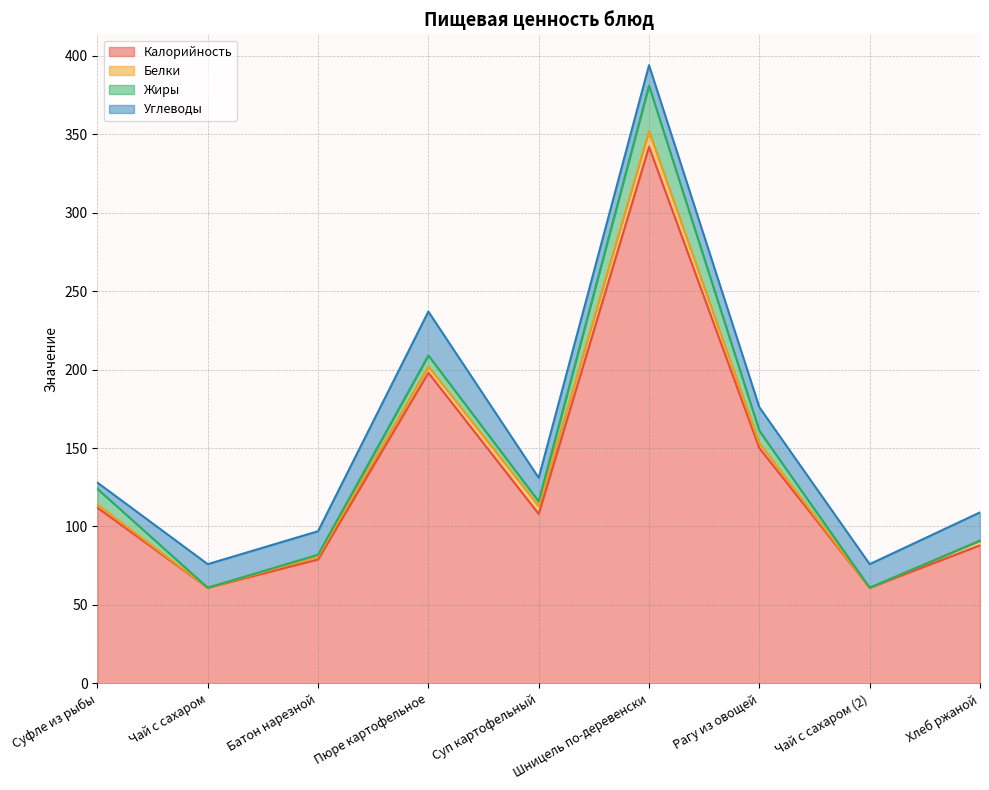

What is the label of the 6th point from the right?

Пюре картофельное